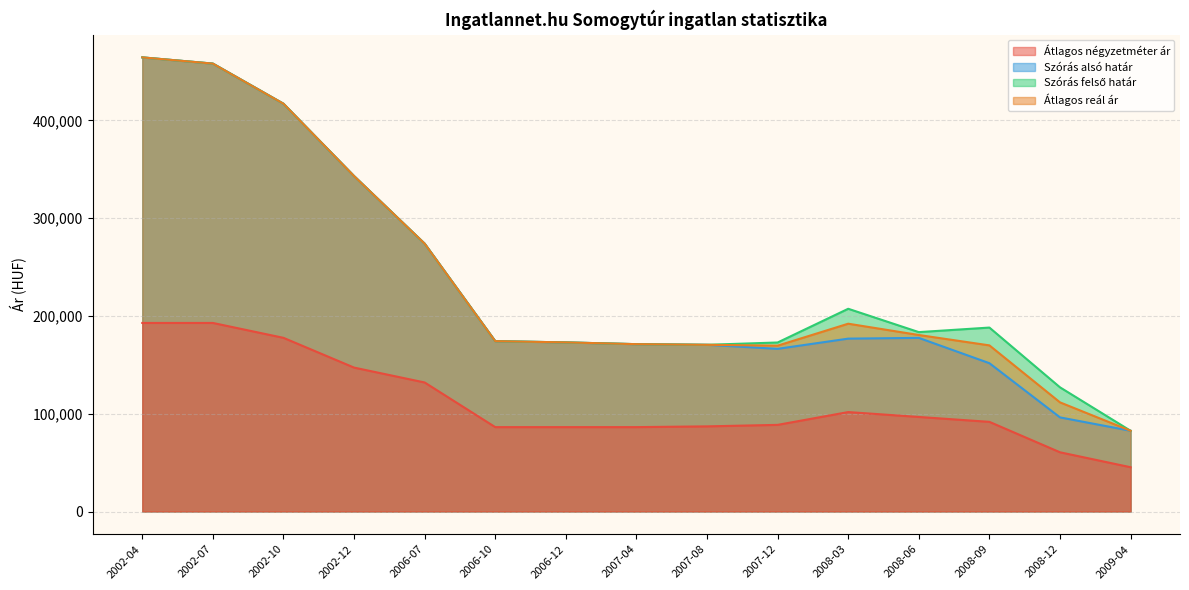

What is the approximate value of Szórás felső határ at 2002-12, to the nearest 10?

343080